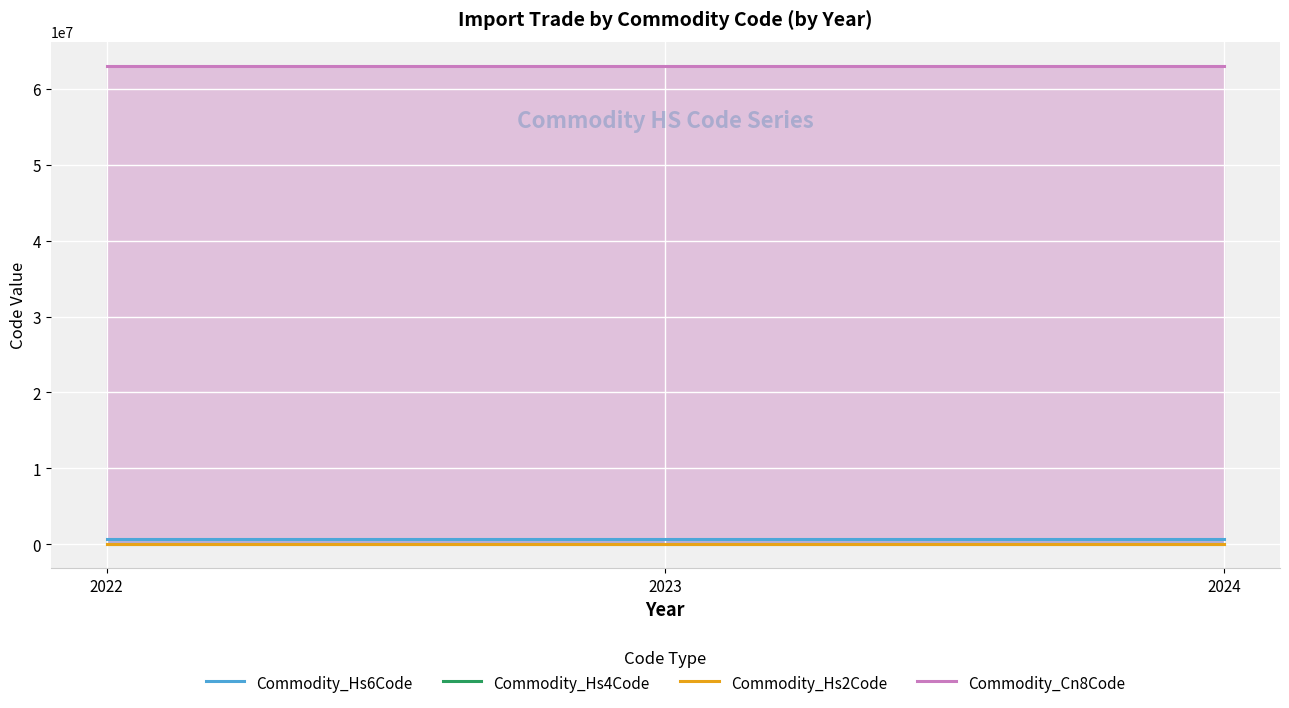

What is the maximum value for Commodity_Hs6Code?

630790